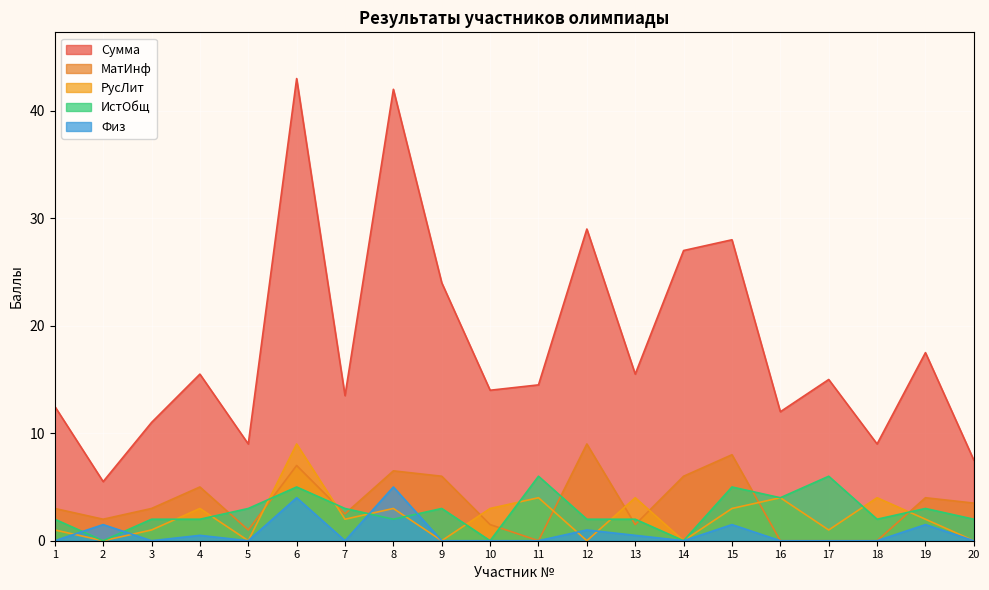

Which category has the lowest value in the ИстОбщ series?

2